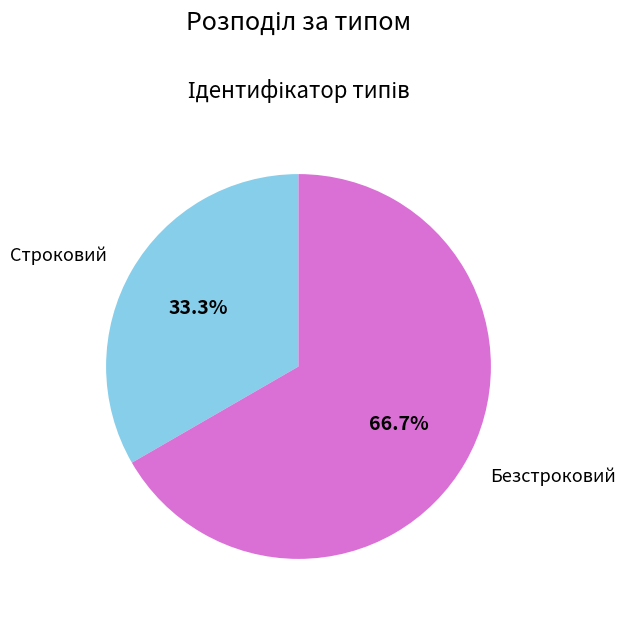

To the nearest percent, what percentage of the pie is Безстроковий?

67%